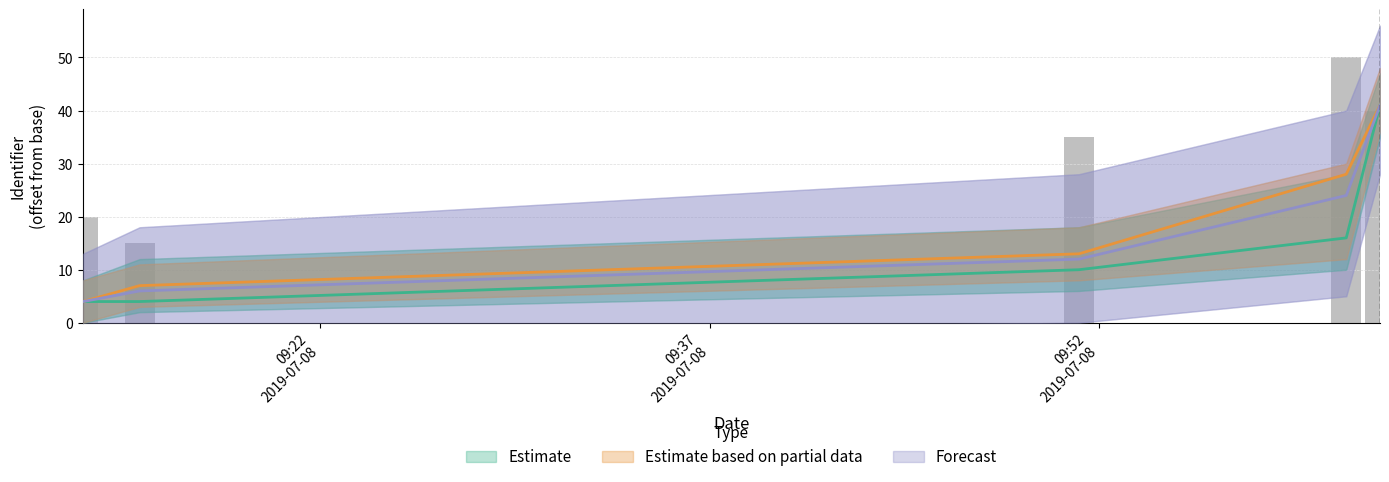

What is the label of the 3rd bar from the right?

2019-07-08 09:51:14